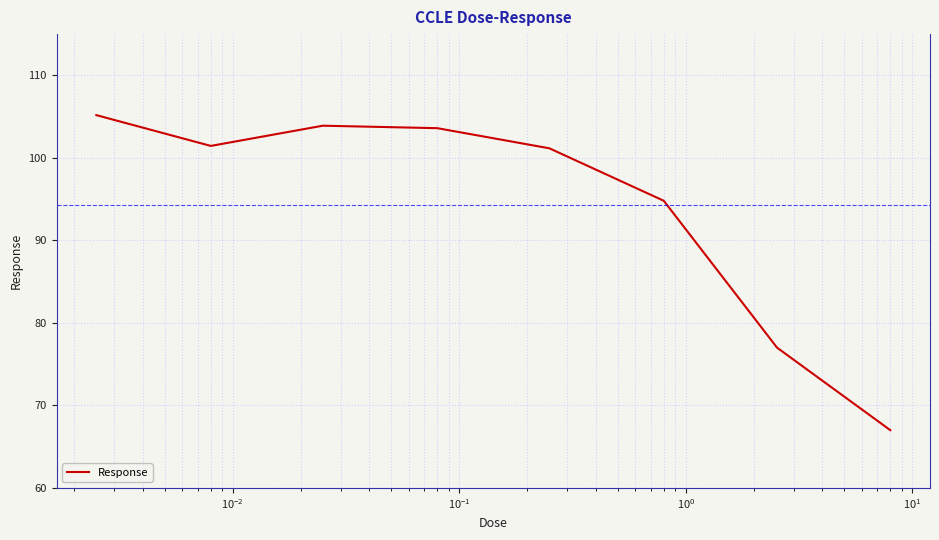

Does the chart display data point markers on the line(s)?

No